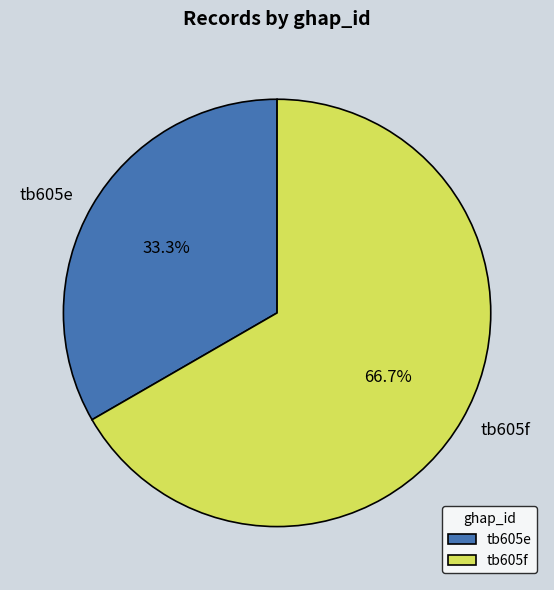

The tb605f slice represents 99% of the pie. True or false?

False